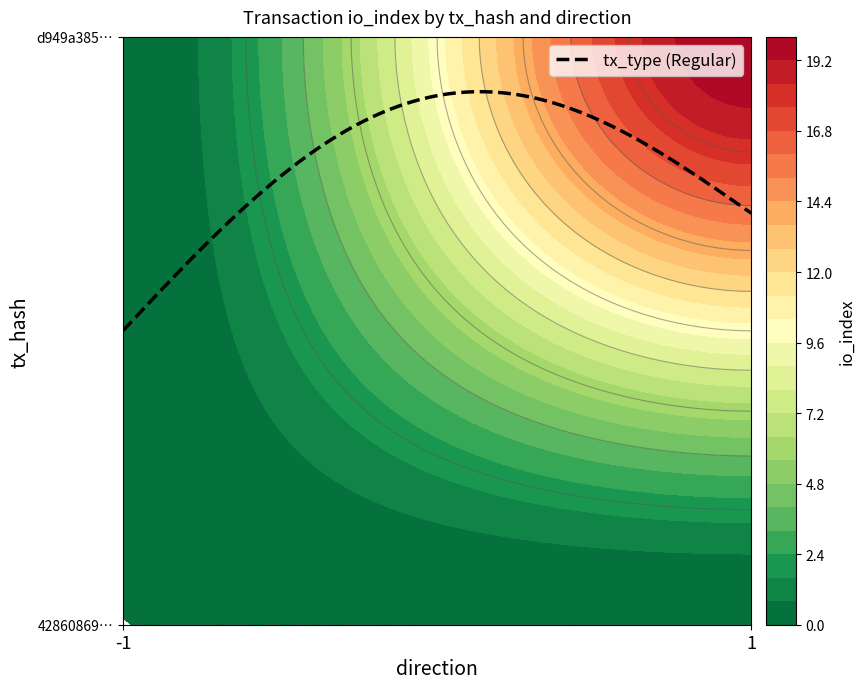

The value of 428608690f842755d0b60b0ab48535389dfdc87 at 1 is 0. True or false?

True